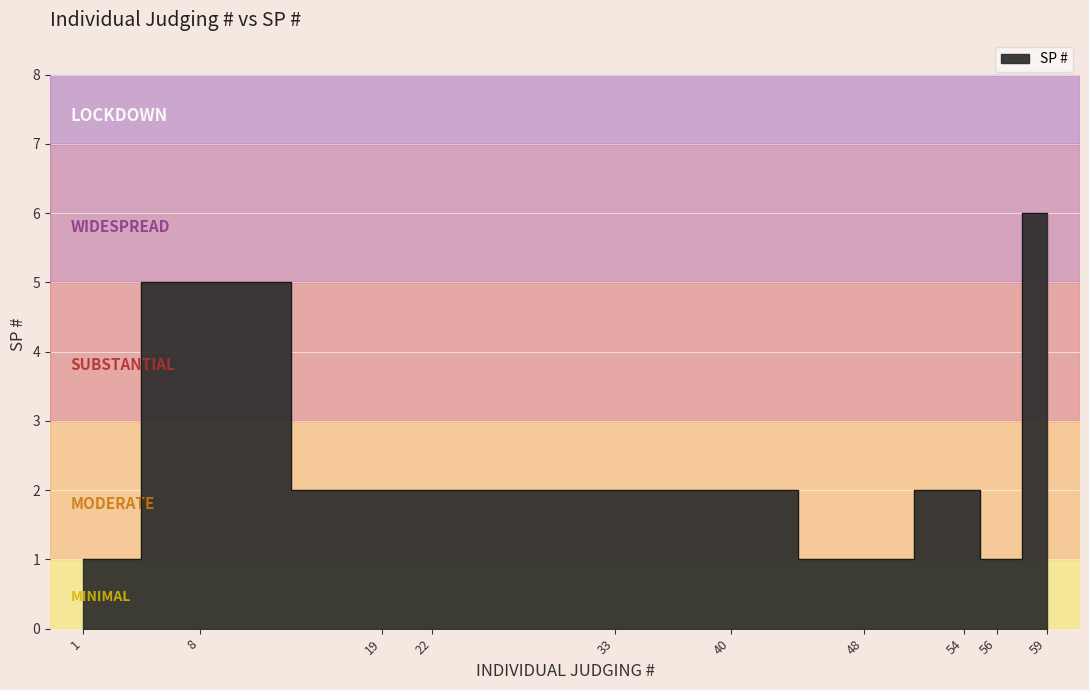

Read the value at 8.

5